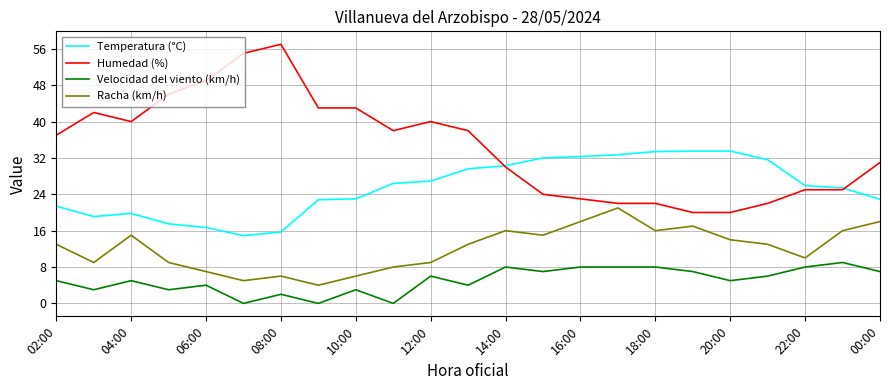

What is the average value of the Velocidad del viento (km/h) series?

5.0